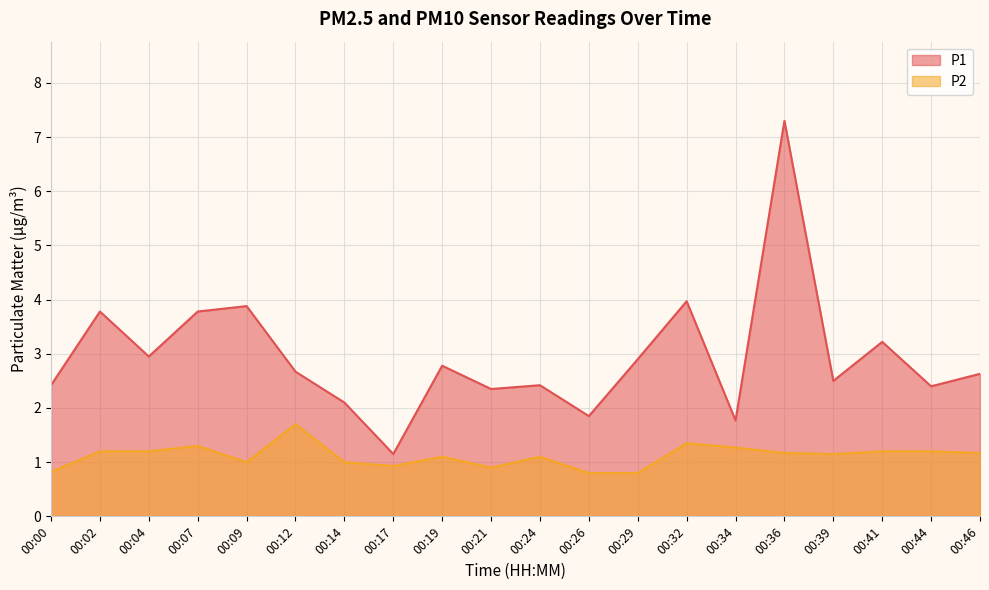

Reading left to right, transcribe all the data shown in this chart.

P1: 2.4	3.8	3.0	3.8	3.9	2.7	2.1	1.1	2.8	2.4	2.4	1.9	2.9	4.0	1.8	7.3	2.5	3.2	2.4	2.6
P2: 0.8	1.2	1.2	1.3	1.0	1.7	1.0	0.9	1.1	0.9	1.1	0.8	0.8	1.4	1.3	1.2	1.1	1.2	1.2	1.2